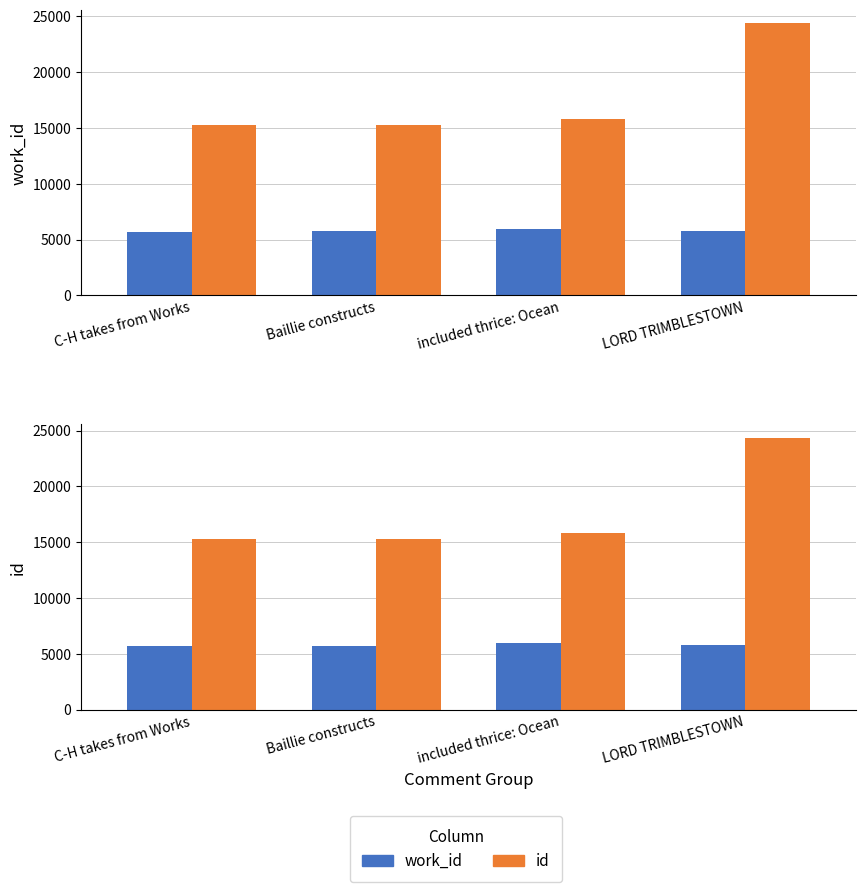

Is the value of id at LORD TRIMBLESTOWN greater than the value of work_id at included thrice: Ocean?

Yes